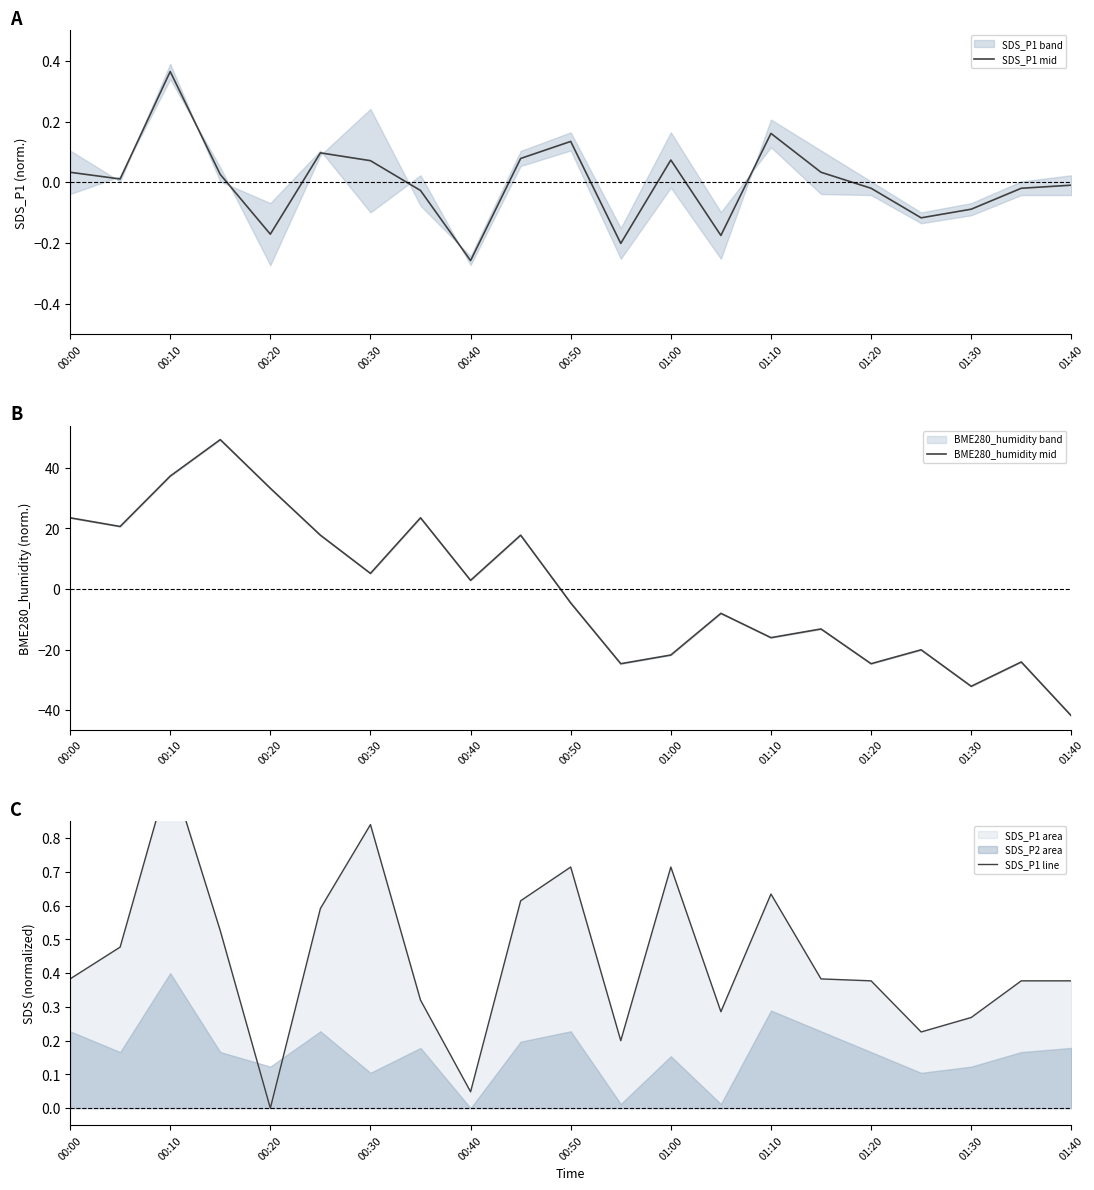

Count the number of categories in the chart.

21